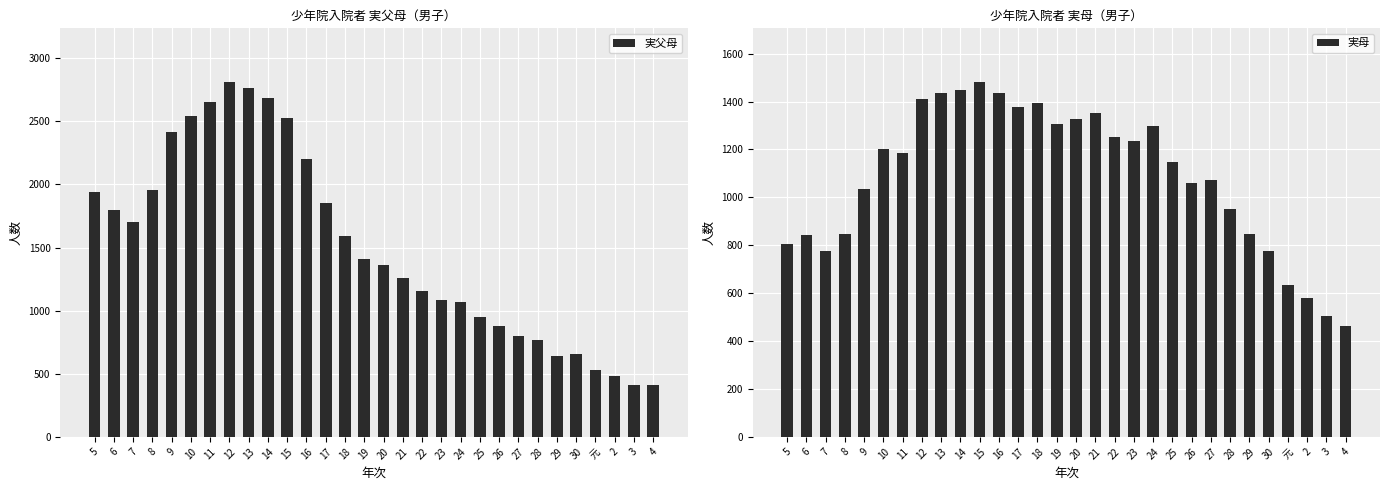

List the labels in order of 実母 value, largest first.

15, 14, 13, 16, 12, 18, 17, 21, 20, 19, 24, 22, 23, 10, 11, 25, 27, 26, 9, 28, 29, 8, 6, 5, 7, 30, 元, 2, 3, 4